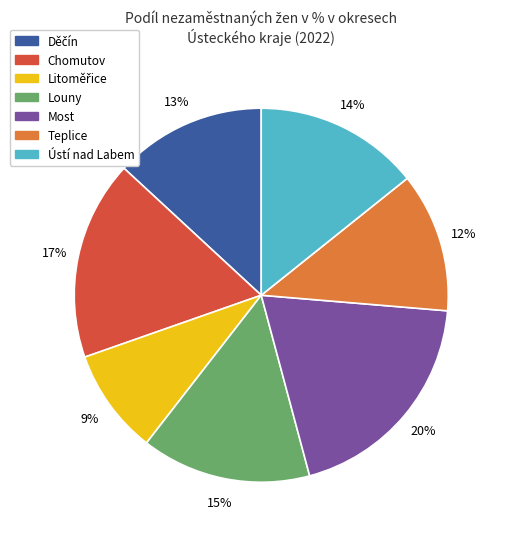

Does any single category account for the majority?

No